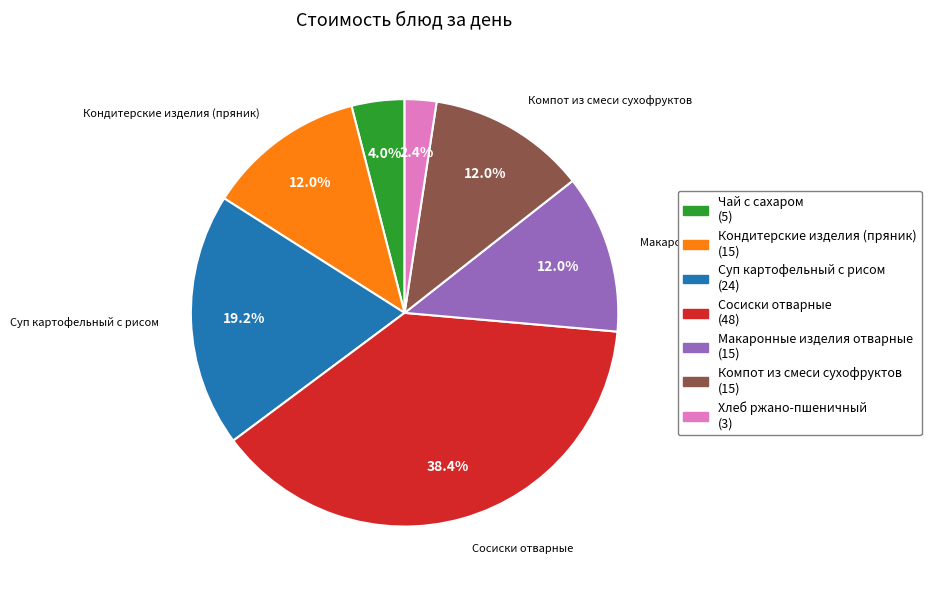

To the nearest percent, what is the difference between the largest and smallest slice percentages?

36%